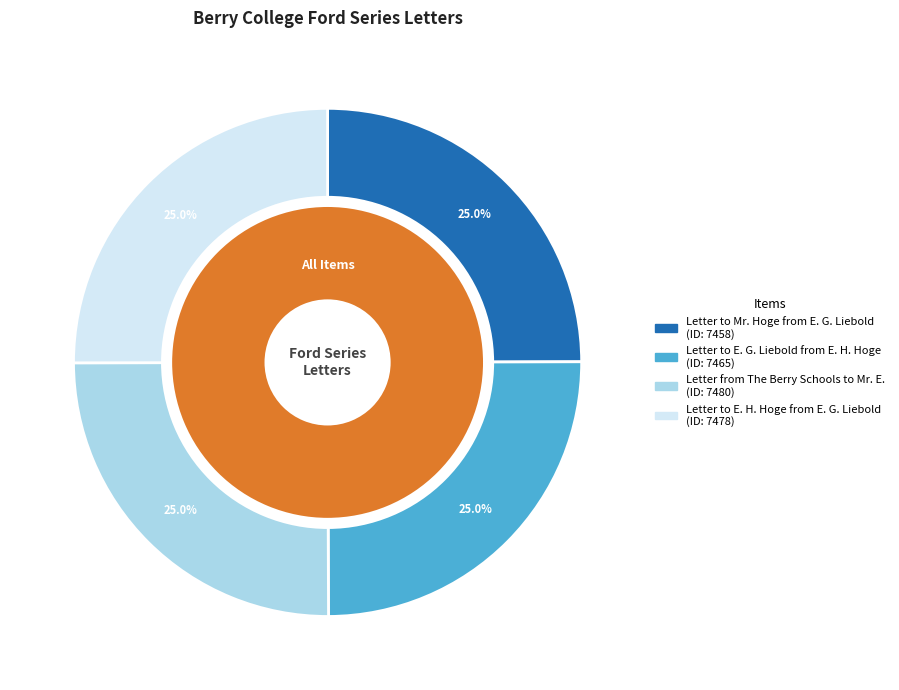

Count the number of slices in the pie.

4